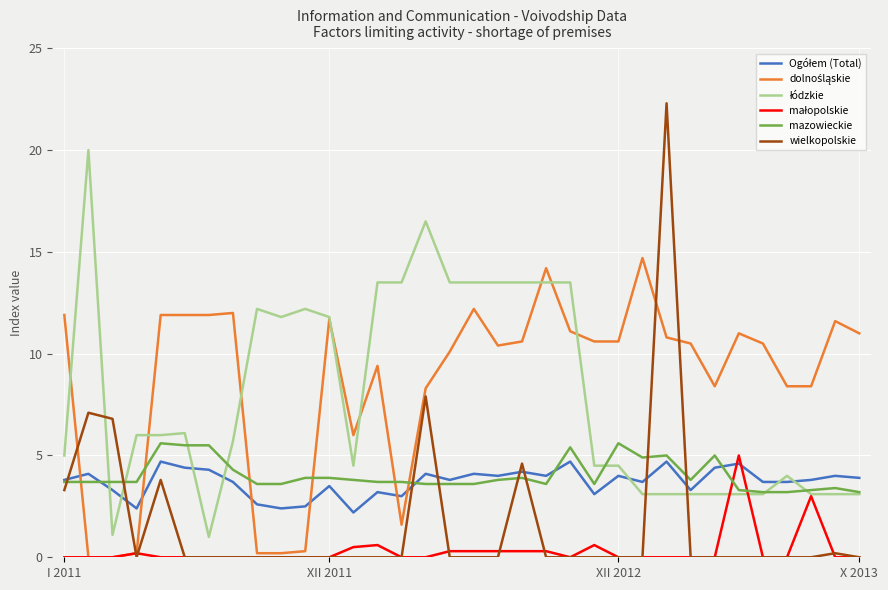

True or false: mazowieckie and wielkopolskie intersect in this chart.

True